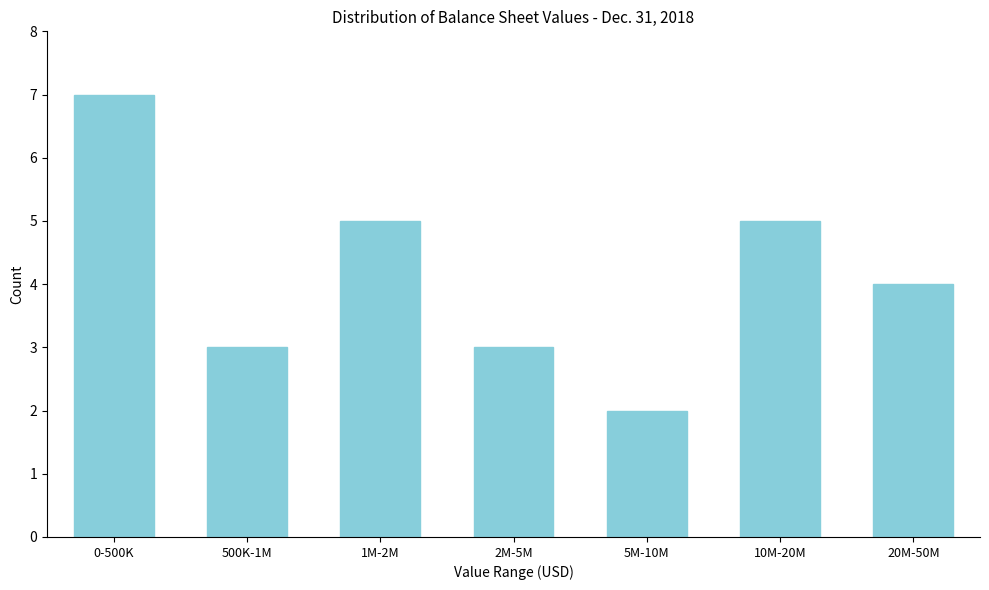

Reading right to left, transcribe all the data shown in this chart.

4	5	2	3	5	3	7